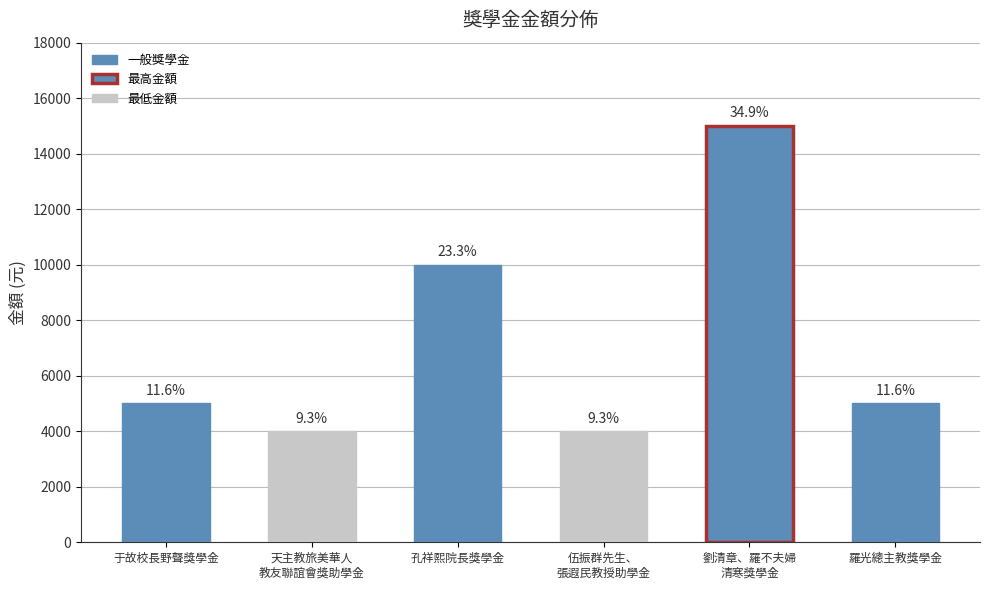

Which label corresponds to the largest value in the chart?

劉清章、羅不夫婦
清寒獎學金